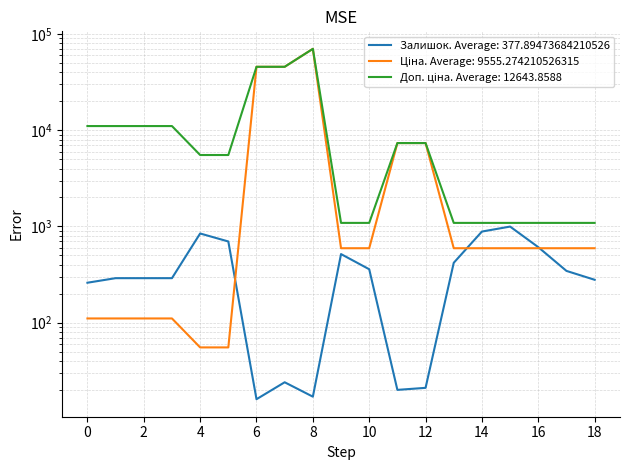

How many series are shown in this chart?

3